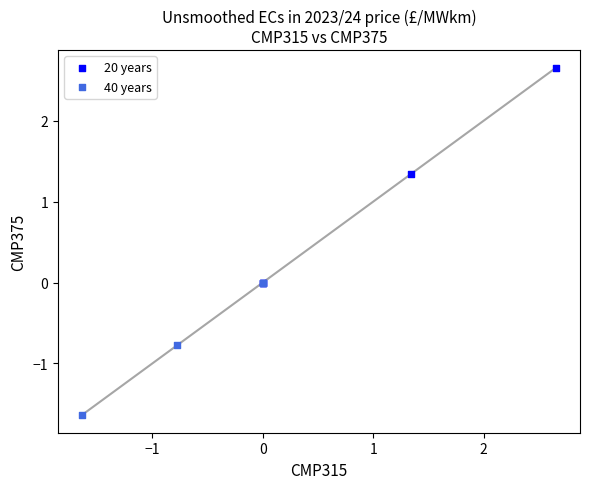

Which series reaches the maximum Y coordinate?

20 years